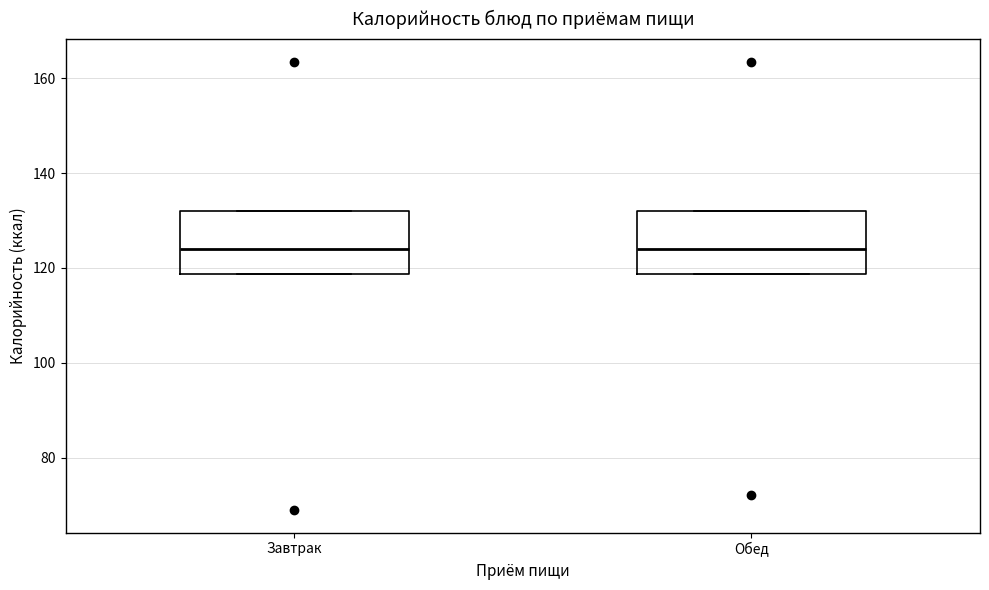

Reading left to right, read every box against the y-axis: the position of its median line, the range the box covers, and the ends of its whiskers. The values are not printed on the chart, so give them approximately, as read against the axis.

Завтрак: median 124, box 118 to 132, whiskers 118 to 132
Обед: median 124, box 118 to 132, whiskers 118 to 132